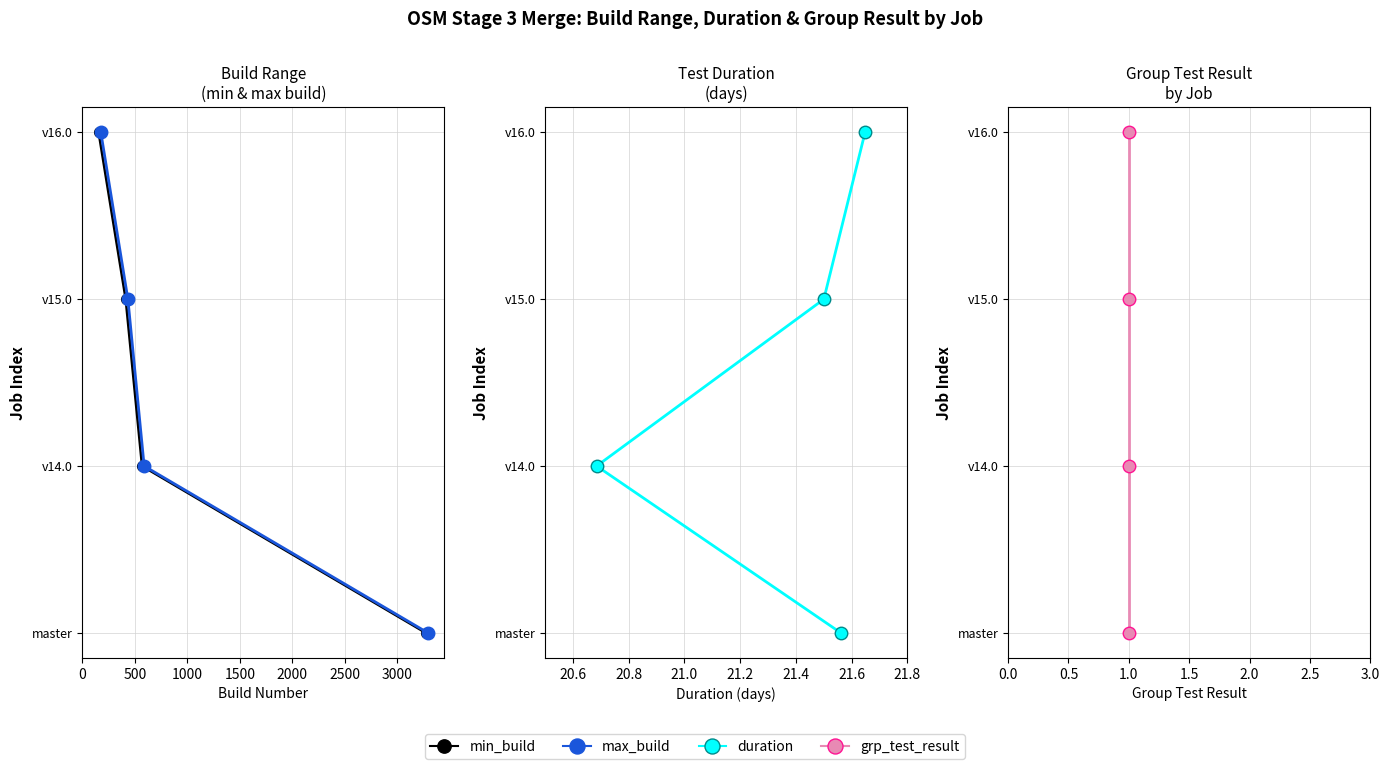

How many lines are shown in the chart?

4